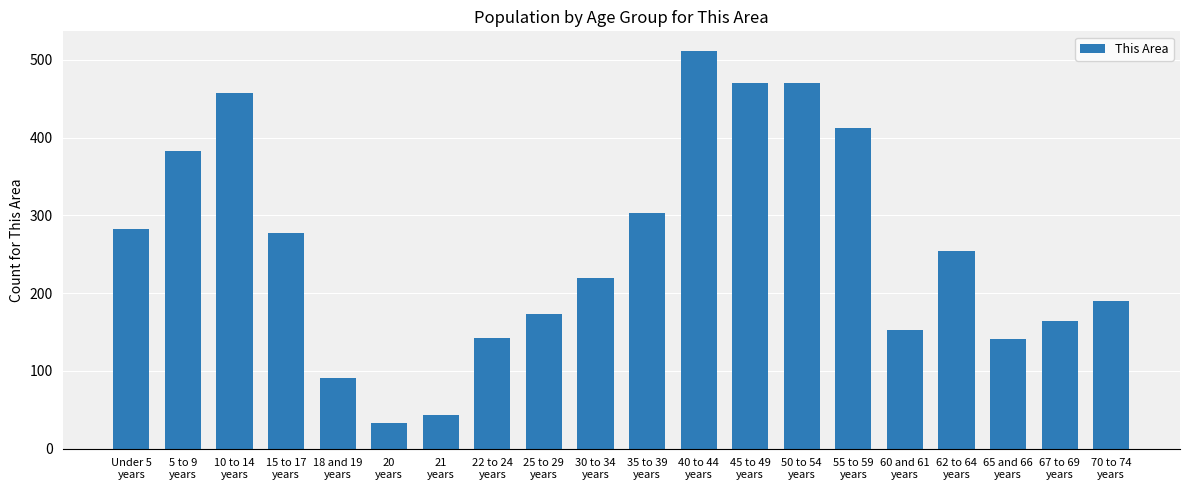

How many data points does each series have?

20